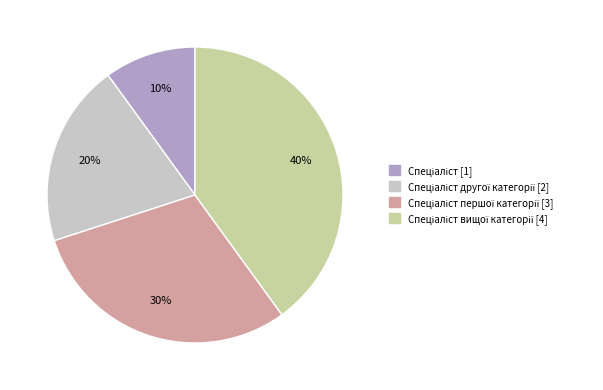

Does any single category account for the majority?

No